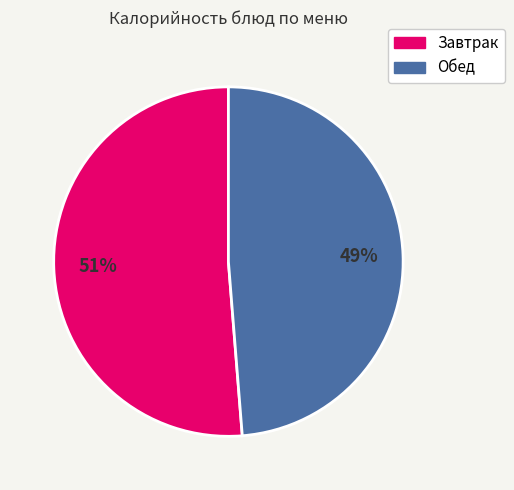

What percentage is the Завтрак slice, to the nearest percent?

51%